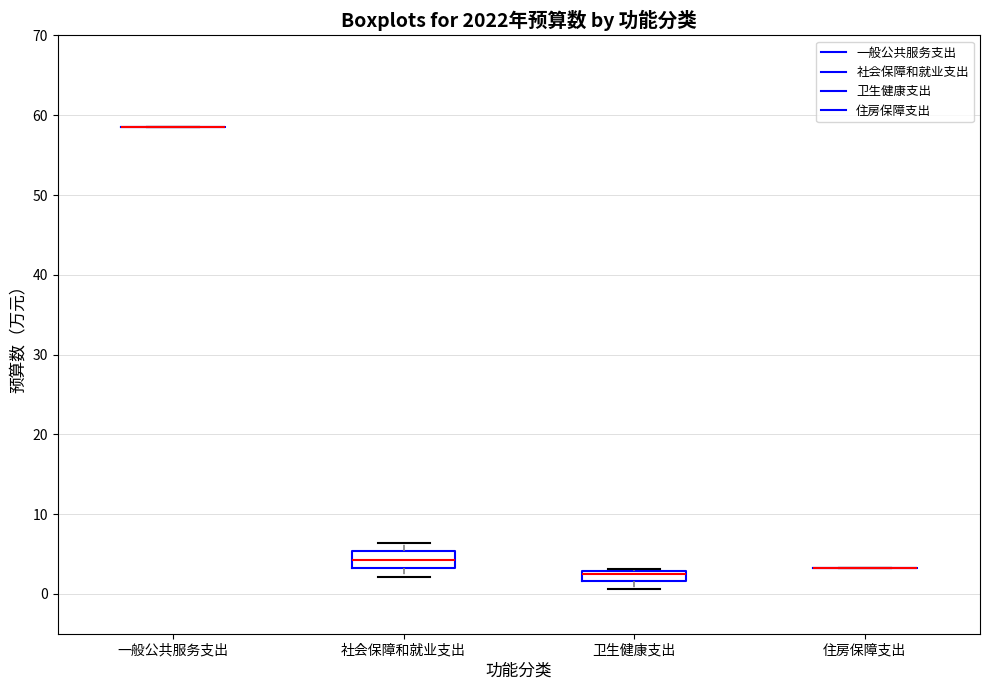

Where is the lower edge of the box for 社会保障和就业支出 on the y-axis? The values are not printed on the chart, so give them approximately, as read against the axis.

3